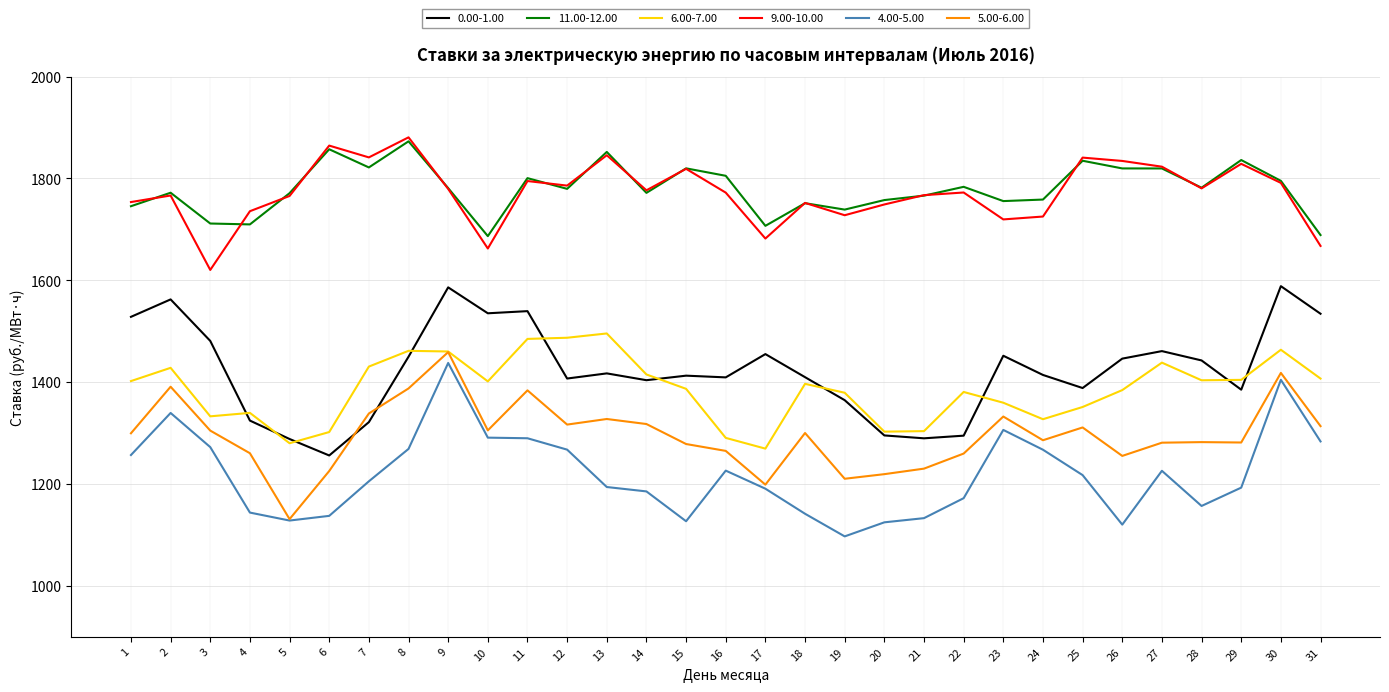

What is the difference between the 5.00-6.00 values at 2 and 11?

7.1